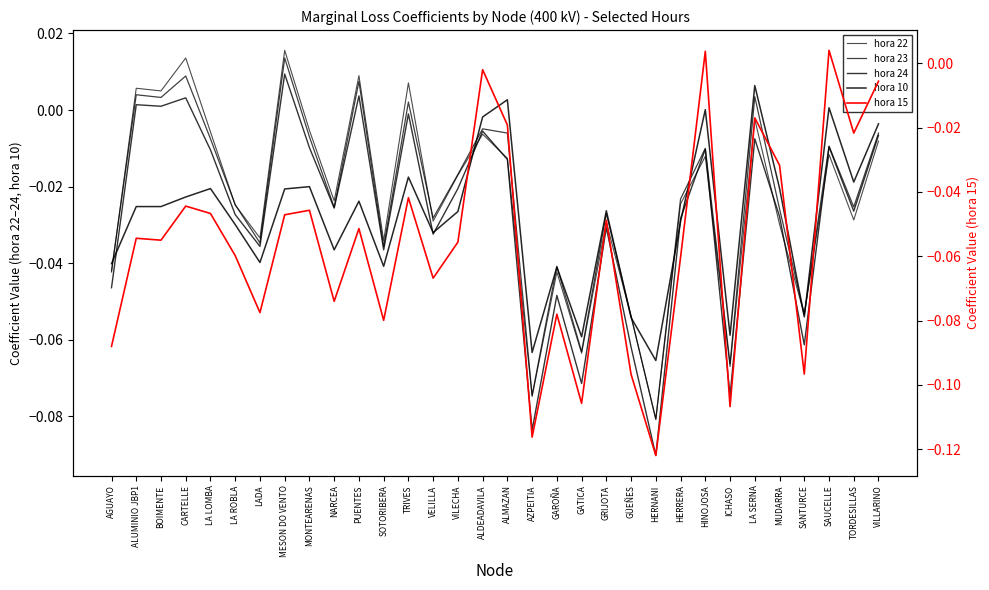

Is the value of hora 23 at HINOJOSA greater than the value of hora 15 at GATICA?

Yes